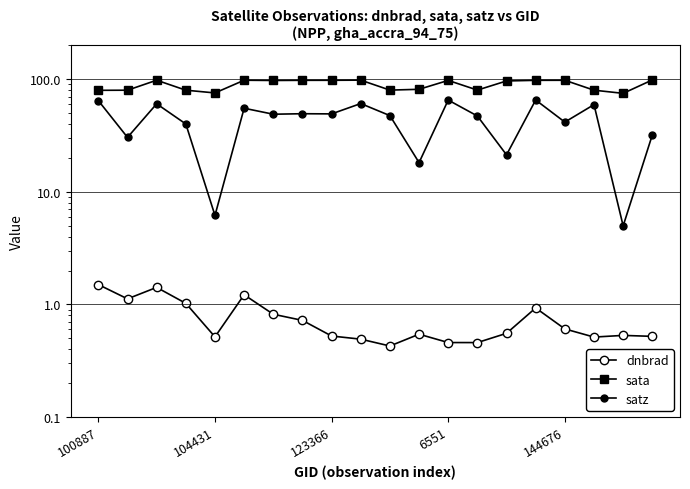

Which series has the widest spread of values?

satz